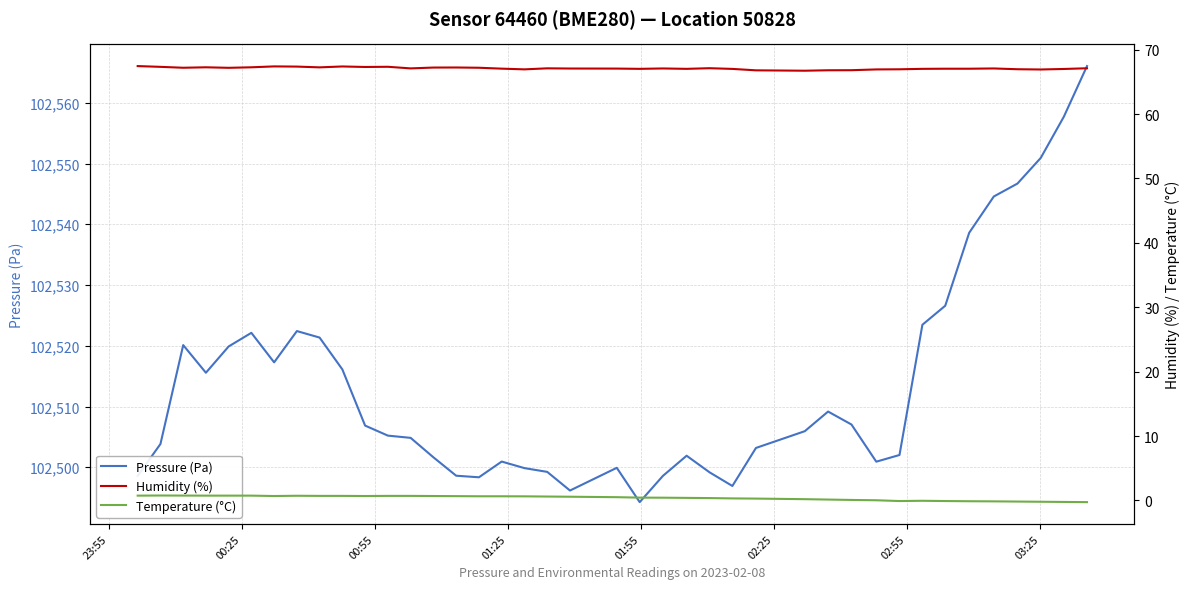

How many lines are shown in the chart?

3